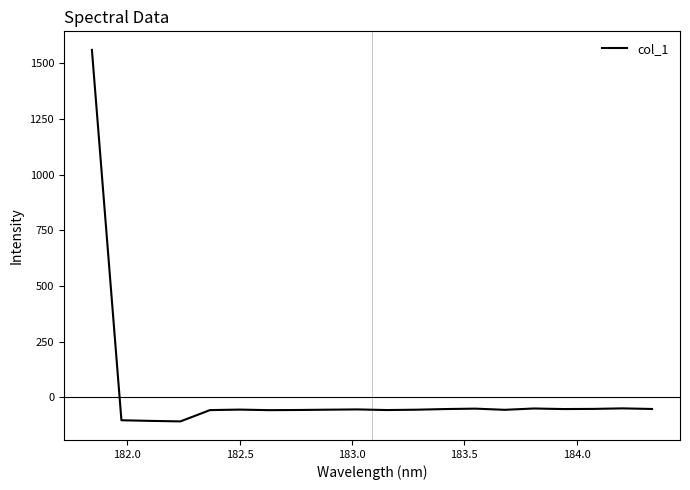

How many values are above zero?

1